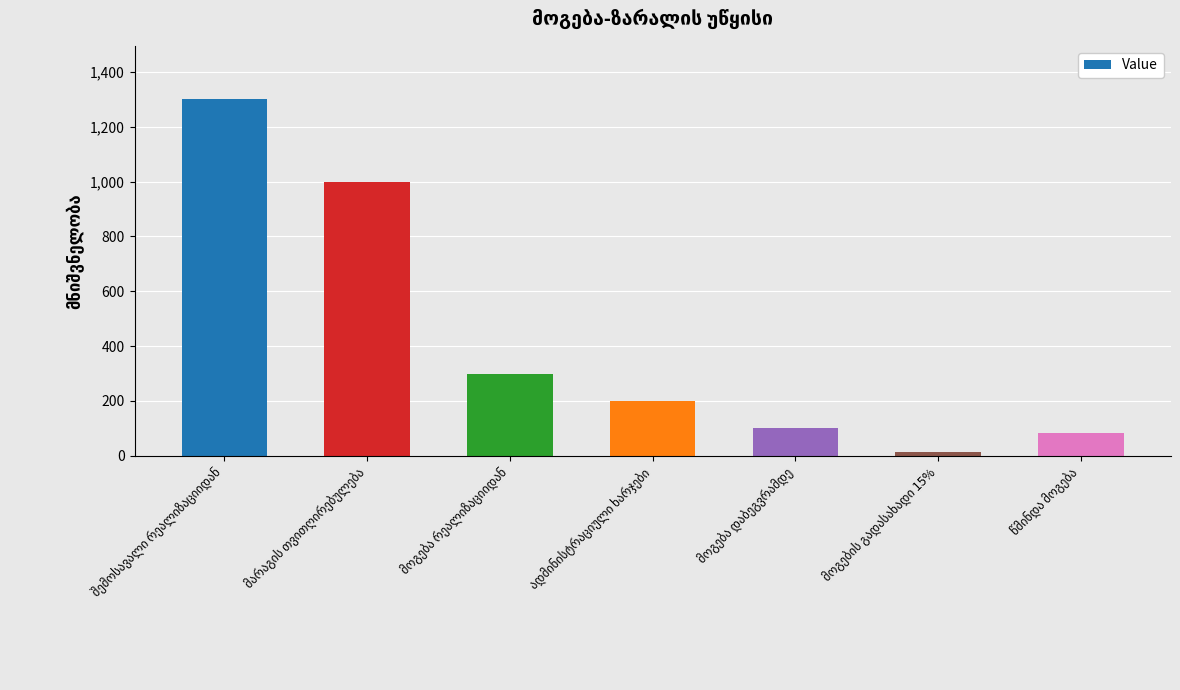

What is the difference between the maximum and minimum values?

1285